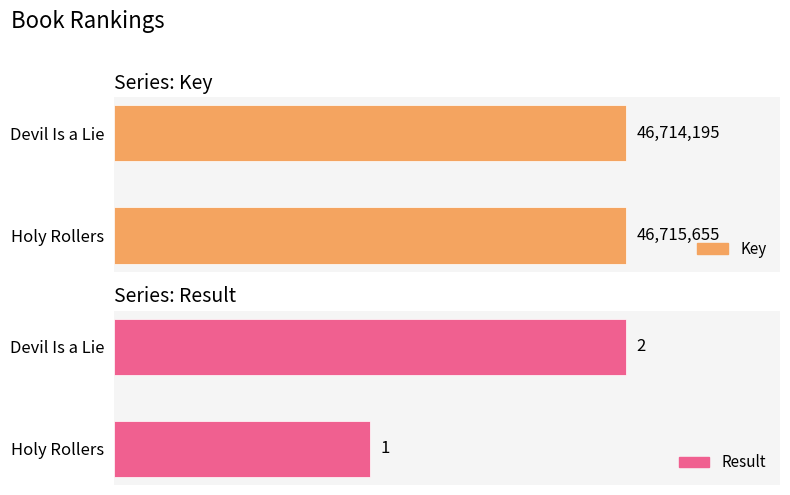

The Result series shows 2 at Devil Is a Lie. True or false?

True